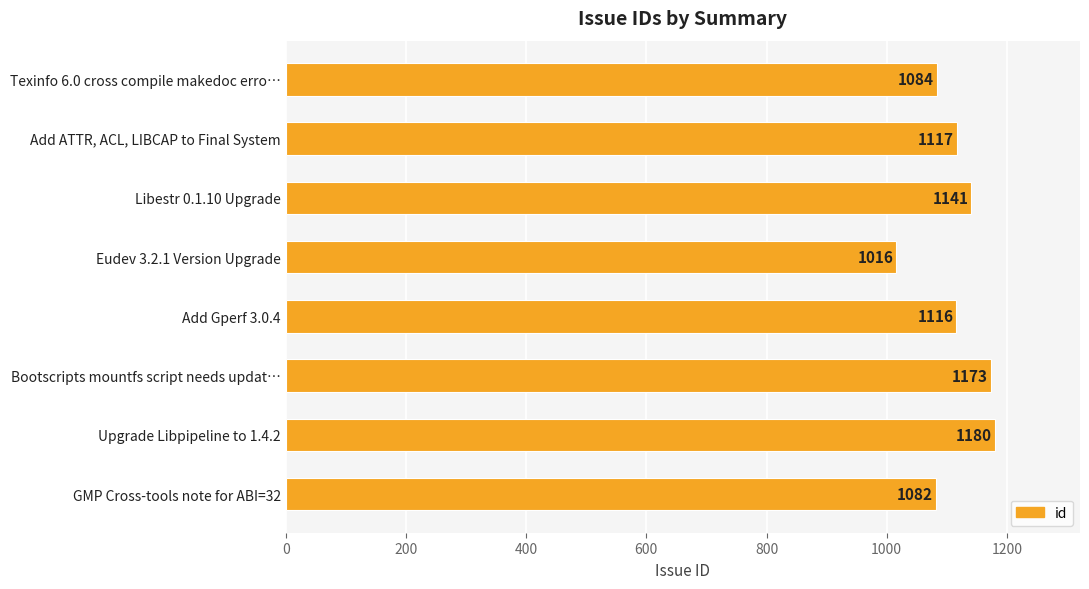

Reading top to bottom, list all the values displayed in this chart.

1084	1117	1141	1016	1116	1173	1180	1082